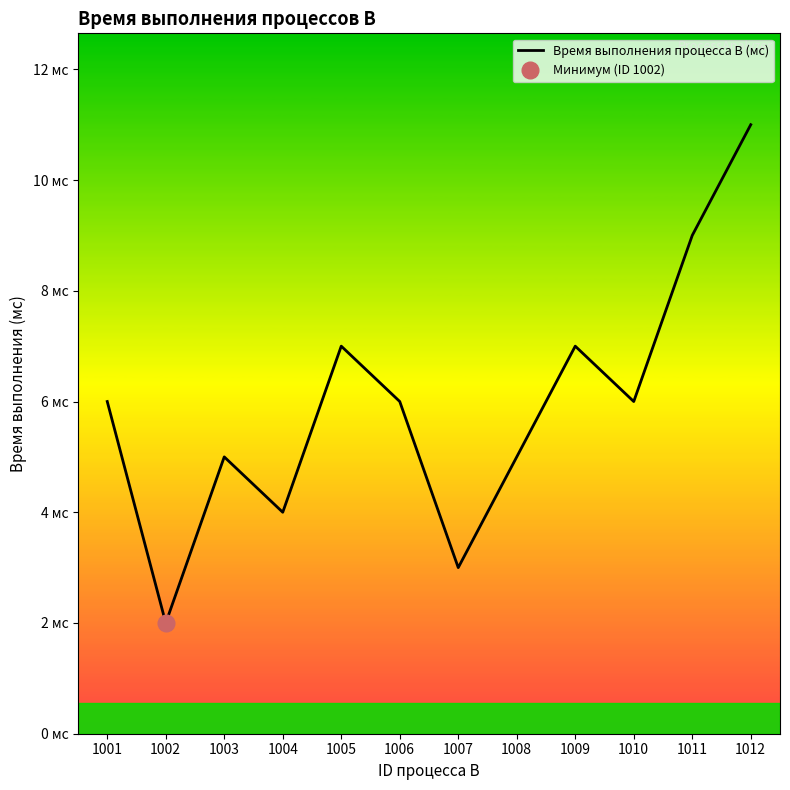

What is the sum of the values at 1007 and 1003?

8